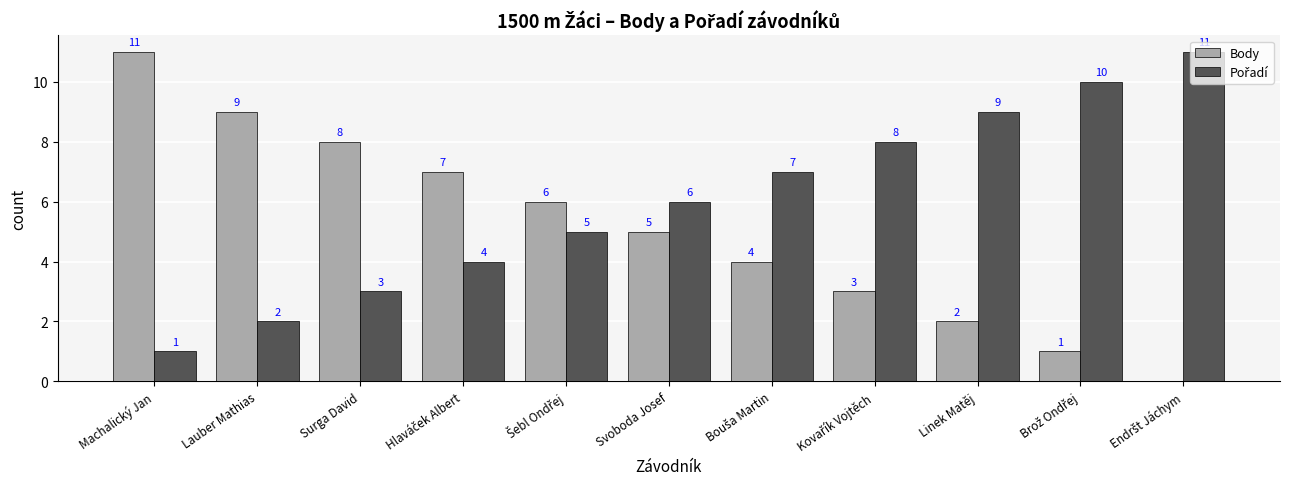

What is the sum of all Body values?

56